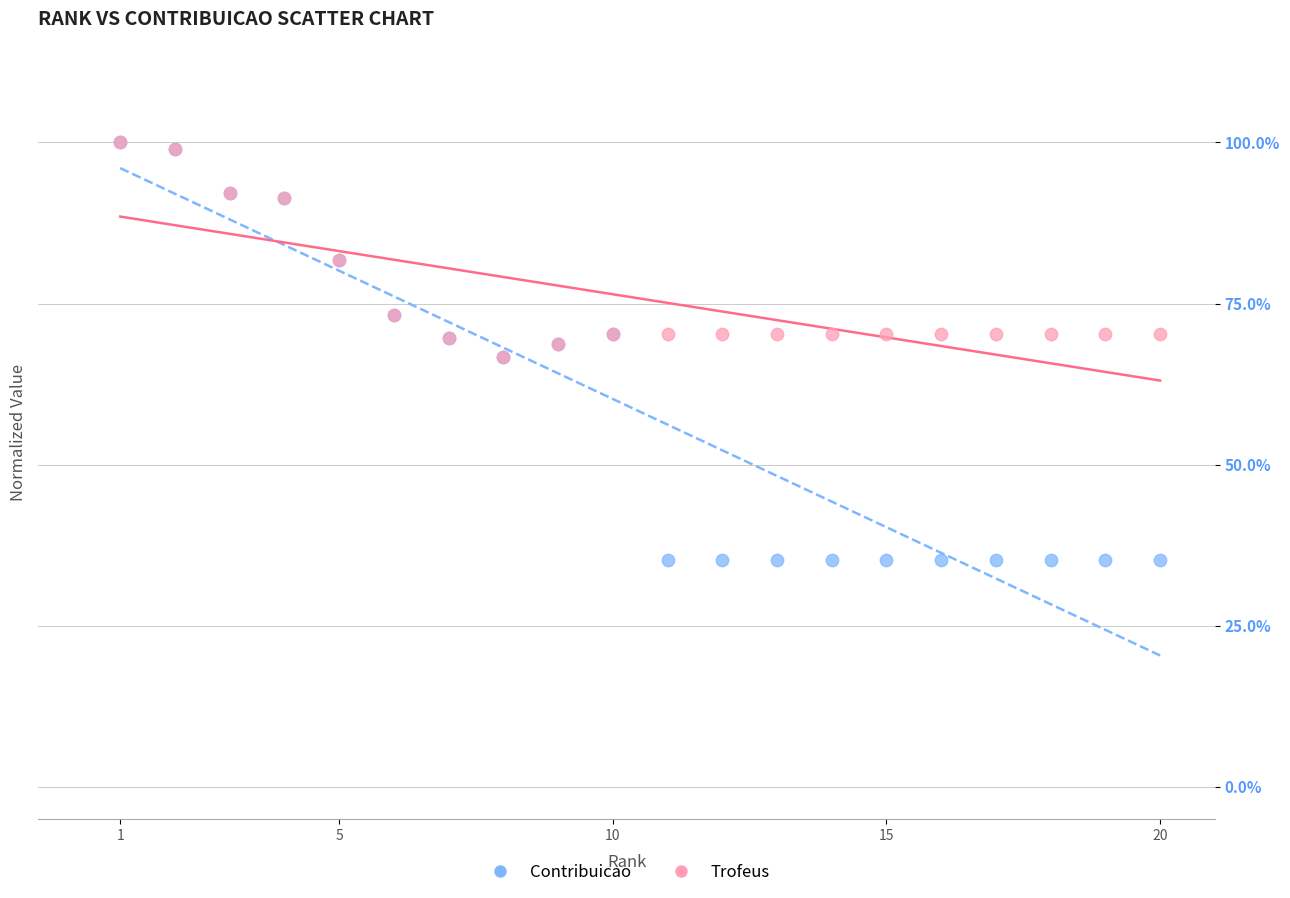

Which series reaches the minimum Y coordinate?

Contribuicao